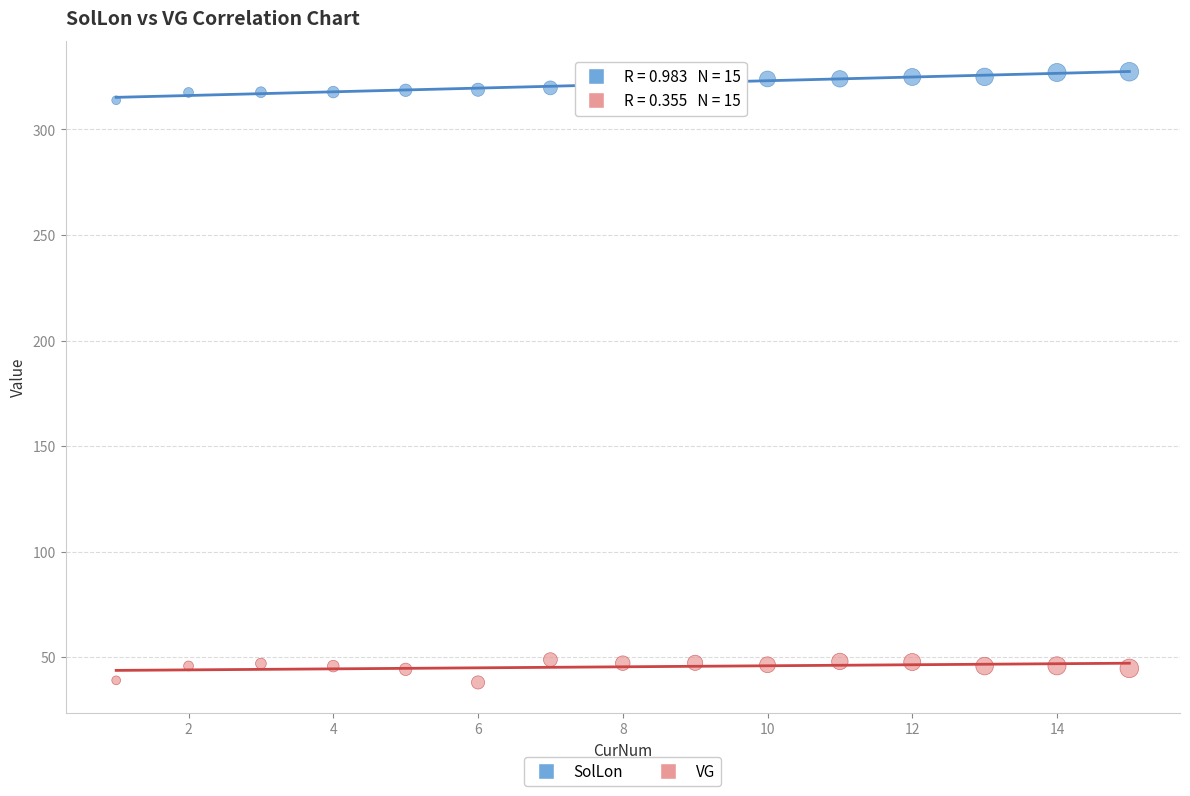

What is the X range (max minus min) for the scatter plot?

14.0